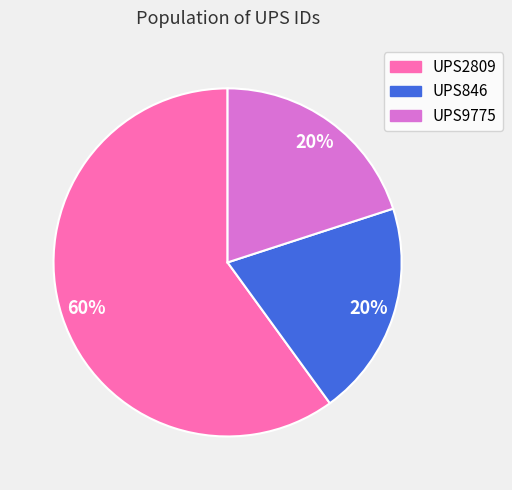

Count the number of slices in the pie.

3